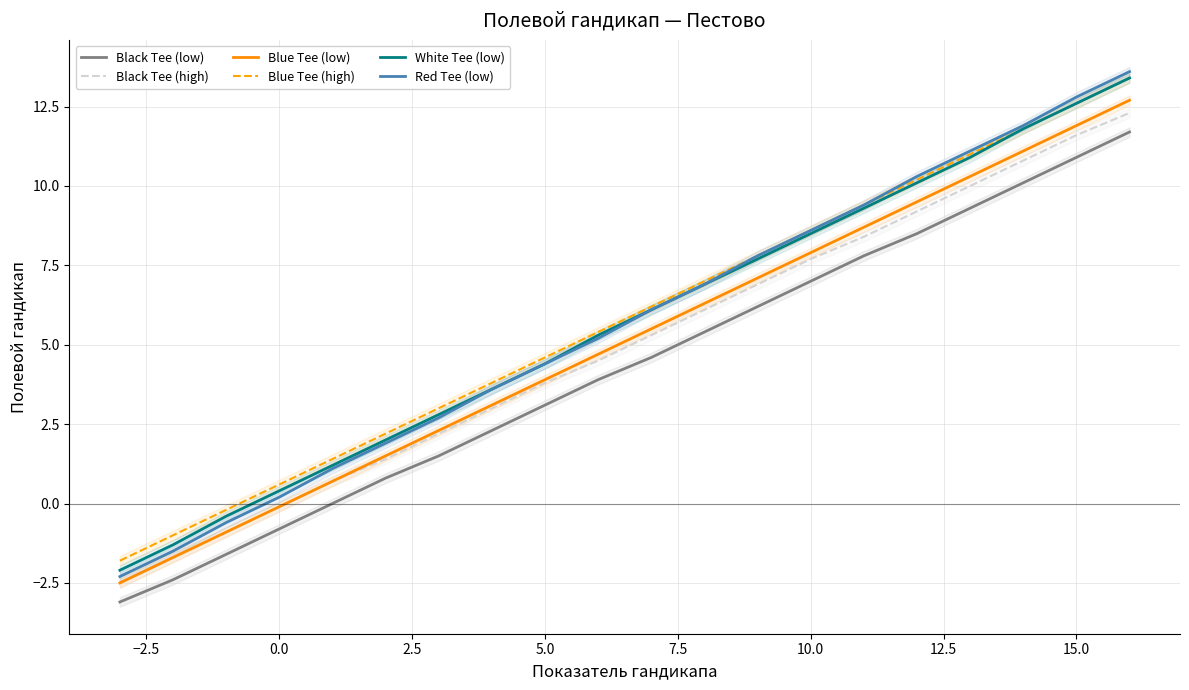

Reading left to right, extract all data points from this chart.

Black Tee (low): -3.1	-2.4	-1.6	-0.8	0.0	0.8	1.5	2.3	3.1	3.9	4.6	5.4	6.2	7.0	7.8	8.5	9.3	10.1	10.9	11.7
Black Tee (high): -2.5	-1.7	-0.9	-0.1	0.7	1.4	2.2	3.0	3.8	4.5	5.3	6.1	6.9	7.7	8.4	9.2	10.0	10.8	11.6	12.3
Blue Tee (low): -2.5	-1.7	-0.9	-0.1	0.7	1.5	2.3	3.1	3.9	4.7	5.5	6.3	7.1	7.9	8.7	9.5	10.3	11.1	11.9	12.7
Blue Tee (high): -1.8	-1.0	-0.2	0.6	1.4	2.2	3.0	3.8	4.6	5.4	6.2	7.0	7.8	8.6	9.4	10.2	11.0	11.8	12.6	13.4
White Tee (low): -2.1	-1.3	-0.4	0.4	1.2	2.0	2.8	3.6	4.4	5.3	6.1	6.9	7.7	8.5	9.3	10.1	10.9	11.8	12.6	13.4
Red Tee (low): -2.3	-1.5	-0.6	0.2	1.1	1.9	2.7	3.6	4.4	5.2	6.1	6.9	7.8	8.6	9.4	10.3	11.1	11.9	12.8	13.6